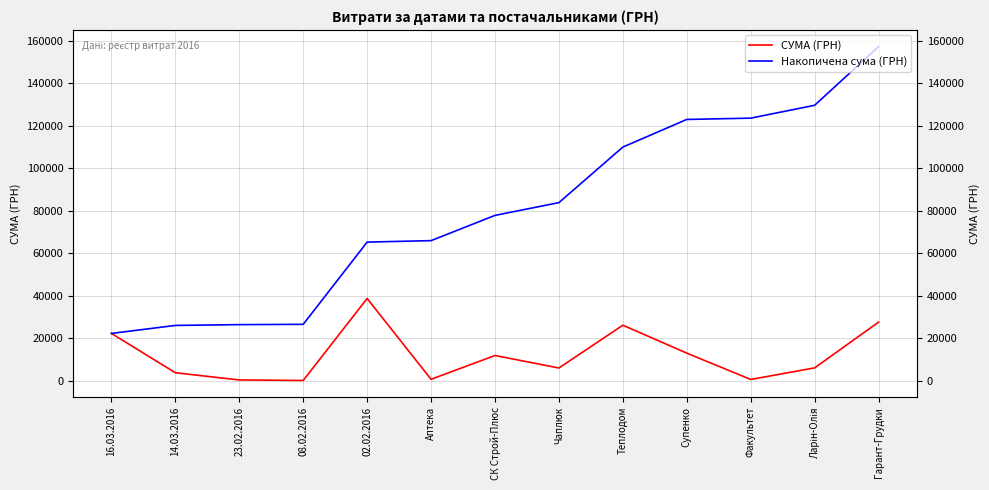

What is the total value across all series at 16.03.2016?

44526.2